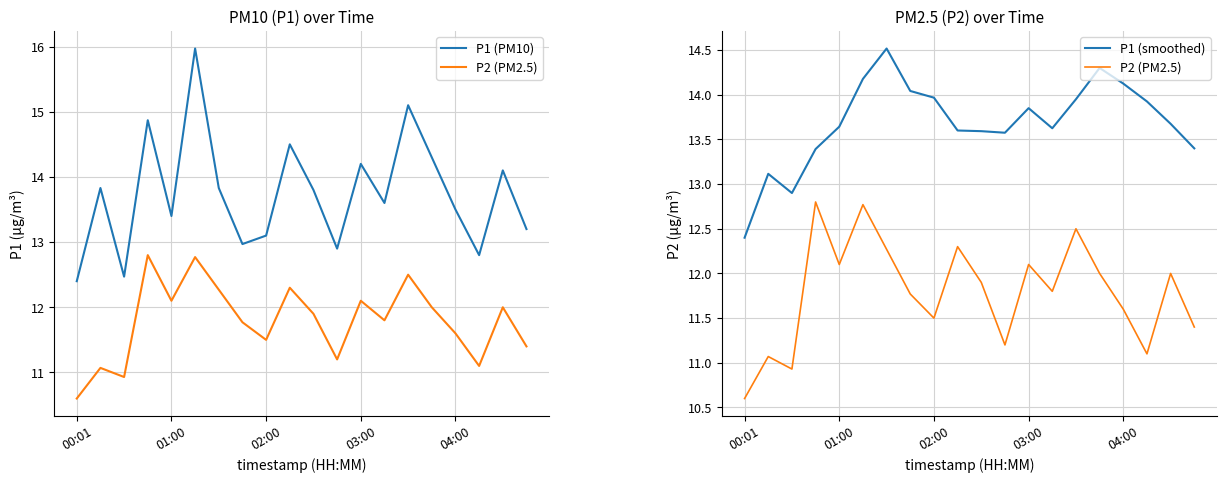

Is the value of P1 (PM10) at 19 greater than the value of P2 (PM2.5) at 00:01?

Yes